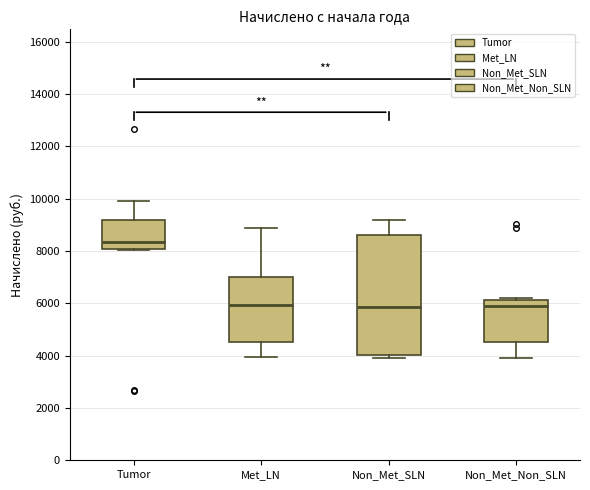

Where is the lower edge of the box for Met_LN on the y-axis? The values are not printed on the chart, so give them approximately, as read against the axis.

4600